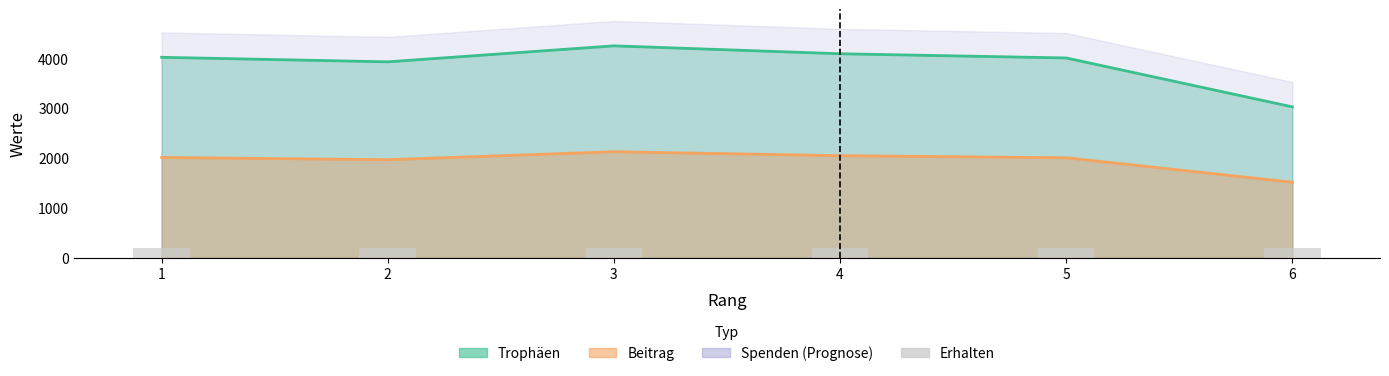

List the labels in order of Trophäen value, smallest first.

6, 2, 5, 1, 4, 3